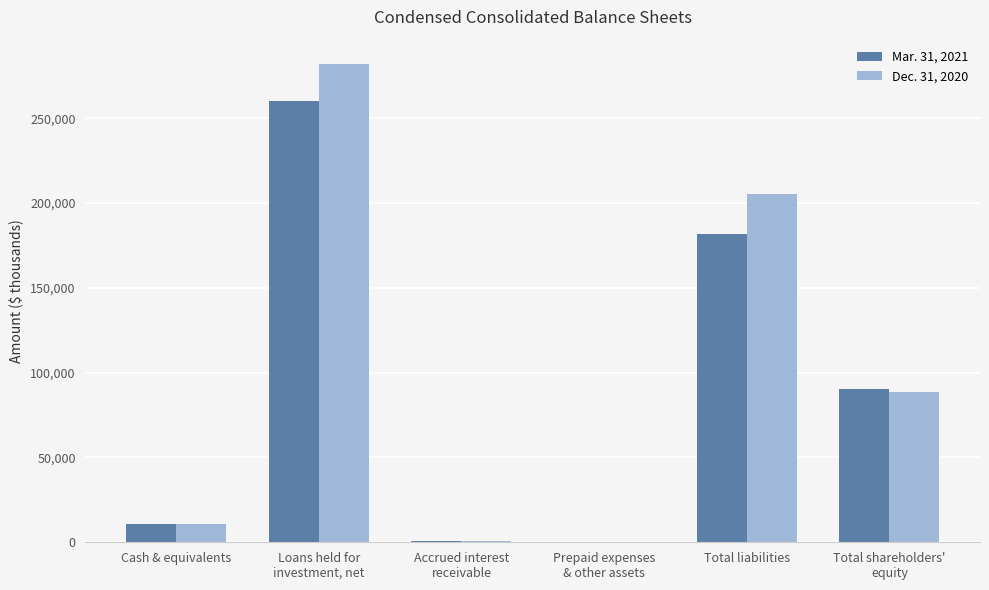

True or false: Mar. 31, 2021 has a value of 10890 at Cash & equivalents.

True